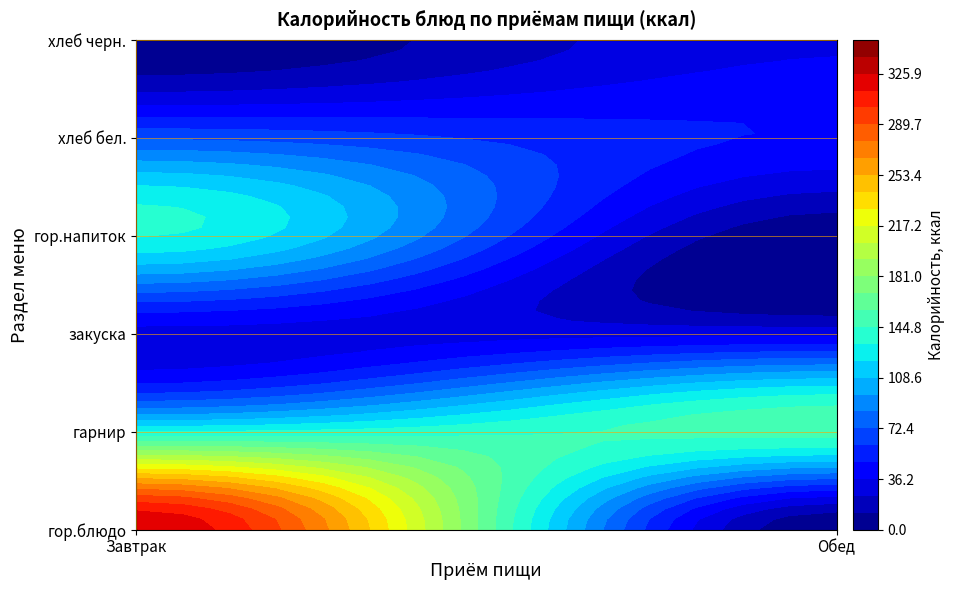

Is it true that Завтрак equals 146.5 at гор.блюдо?

False